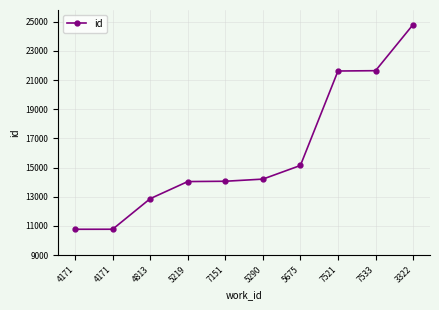

Which label corresponds to the smallest value in the chart?

4171